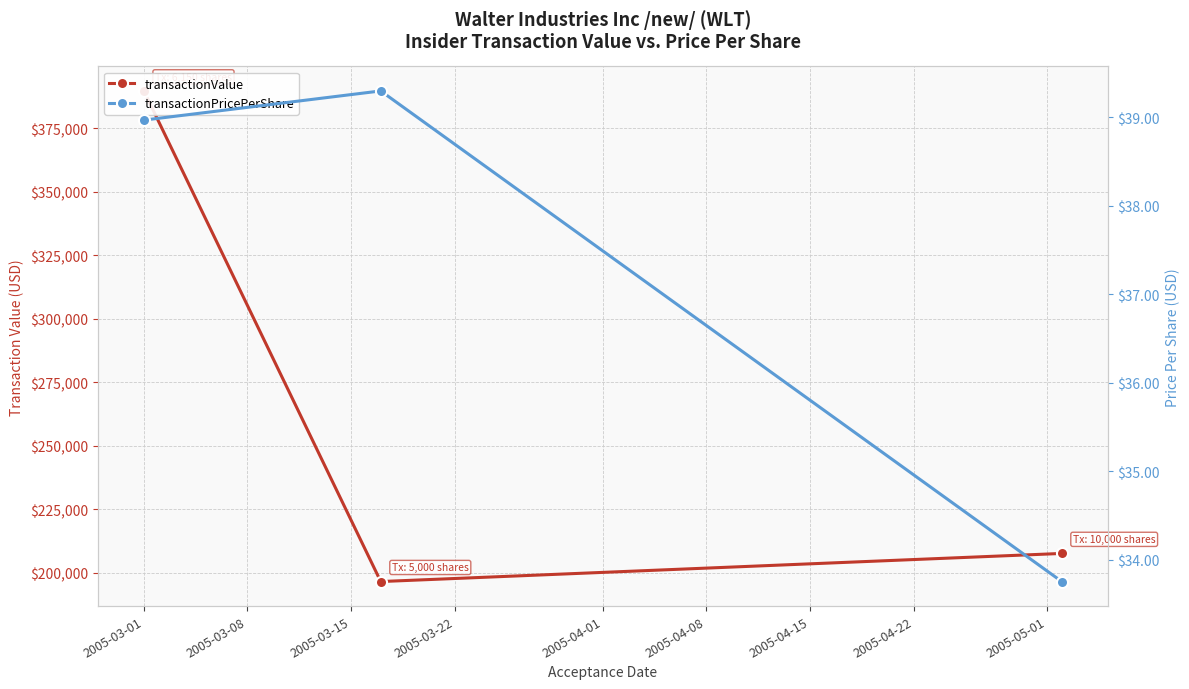

What is the highest value of the transactionValue series?

389700.0